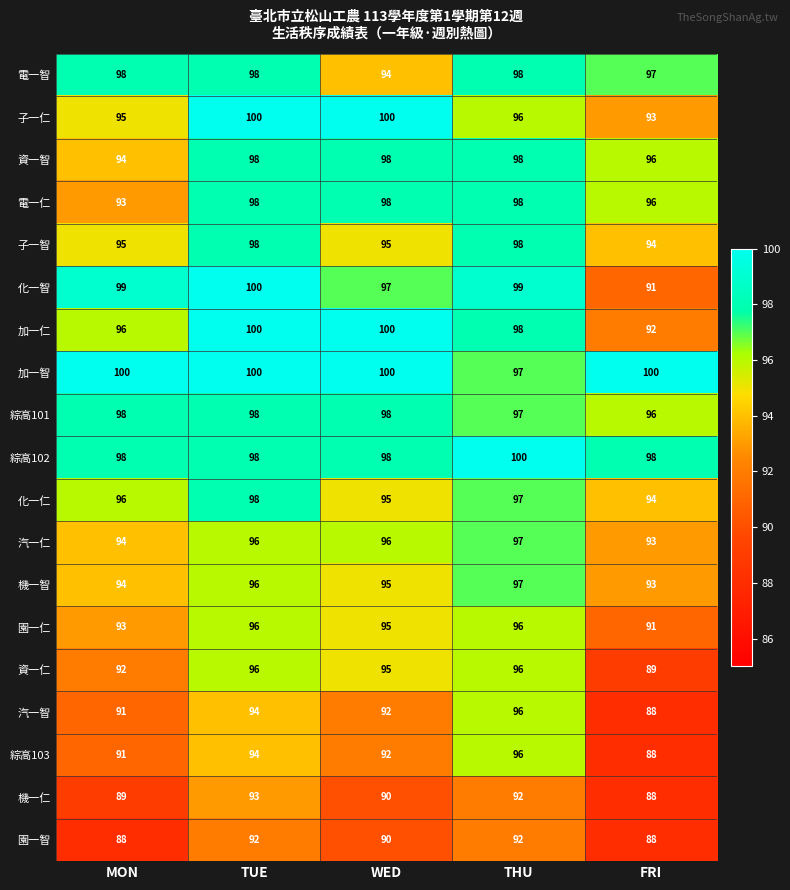

Count the 子一智 values in the range 95 to 98.

4